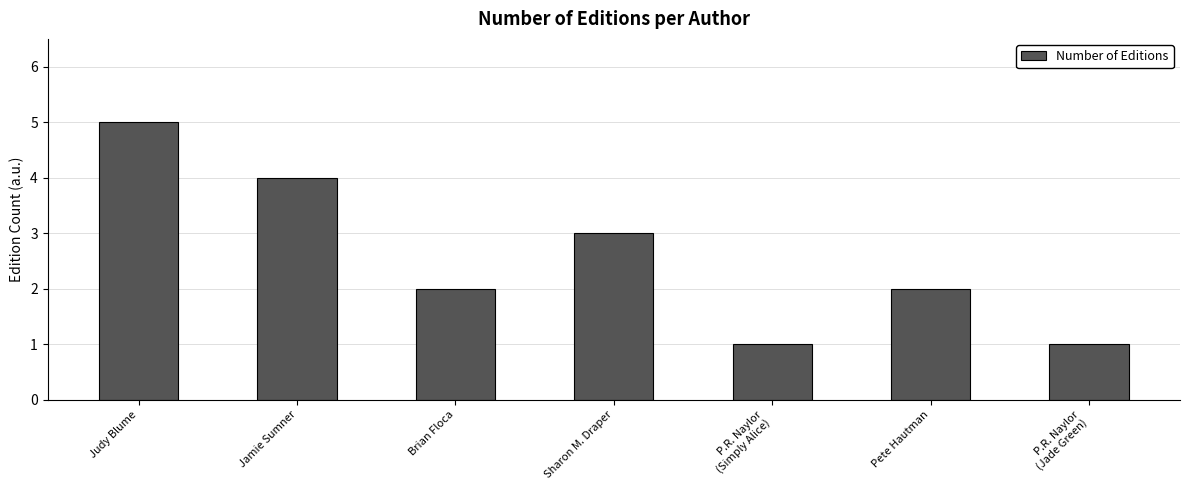

Are the bars grouped side by side (vs. stacked)?

No